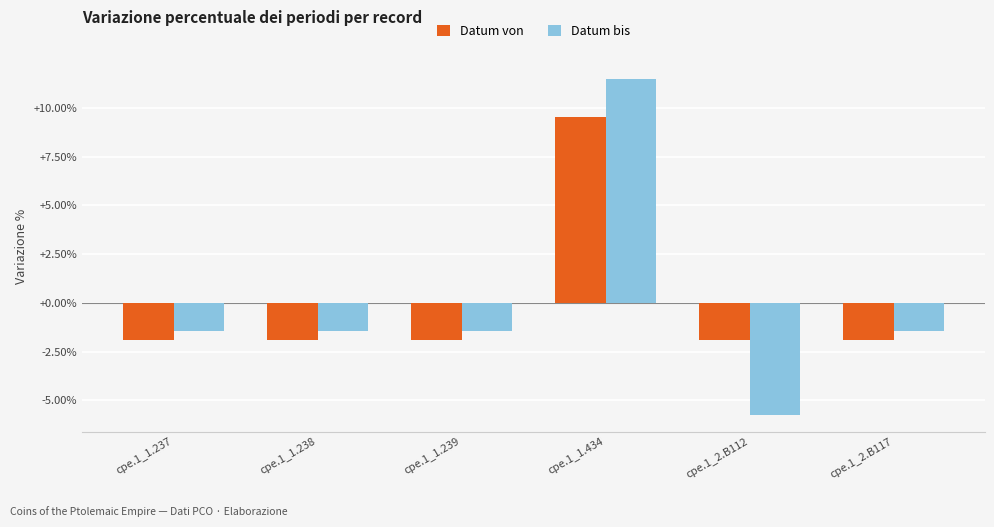

What is the label of the 5th bar from the left?

cpe.1_2.B112